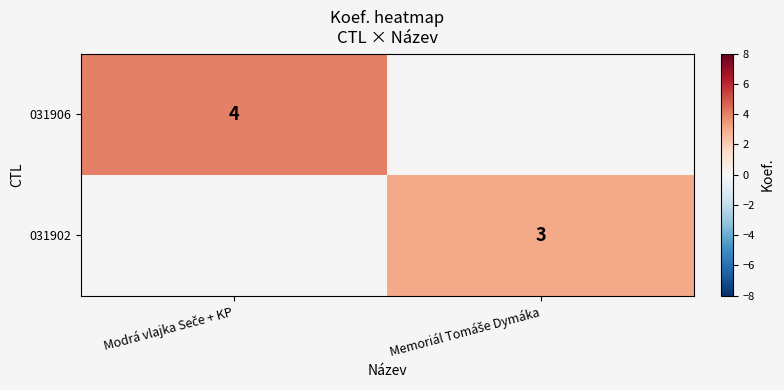

Which series has the largest range (max minus min)?

031906